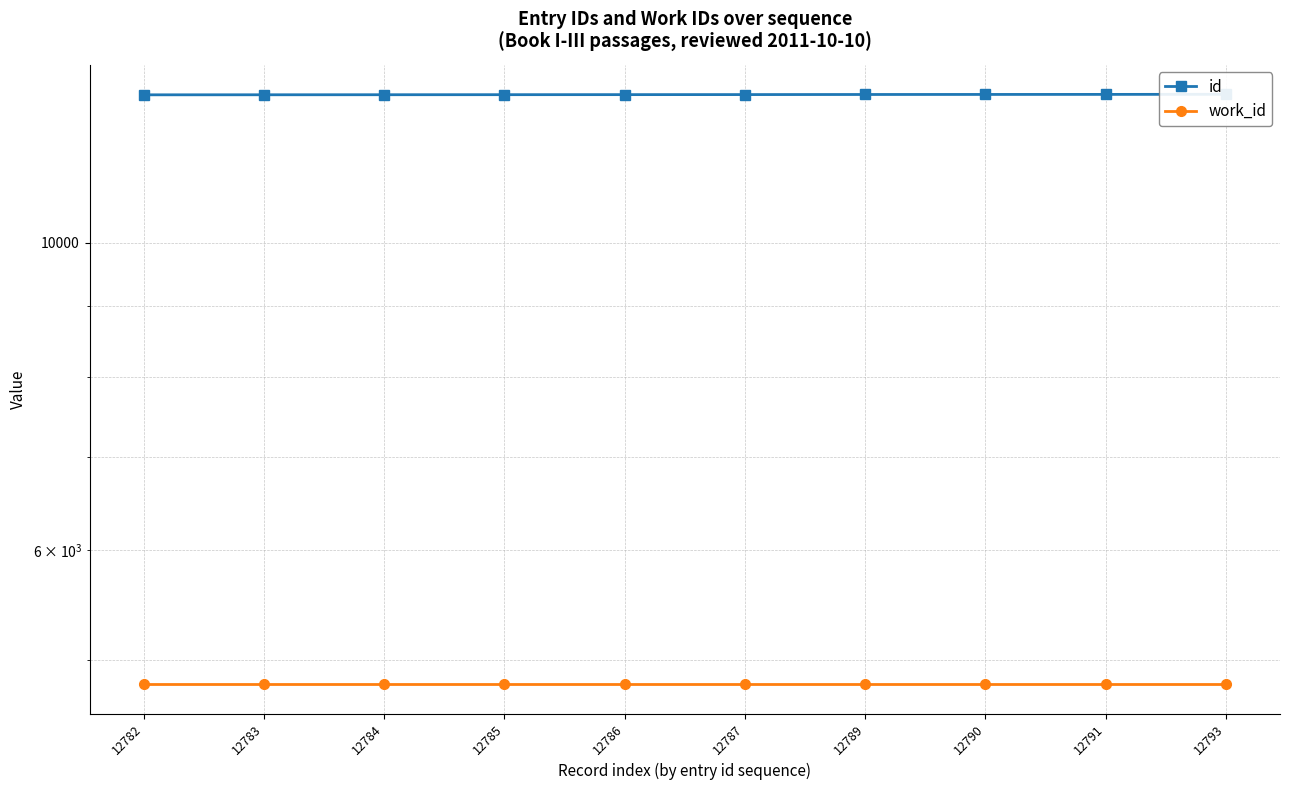

What is the difference between the id values at 12782 and 12793?

11